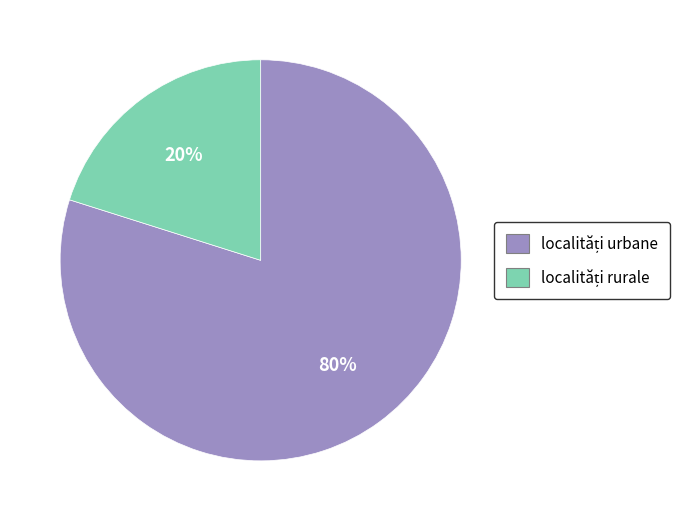

To the nearest percent, what is the average slice percentage?

50%